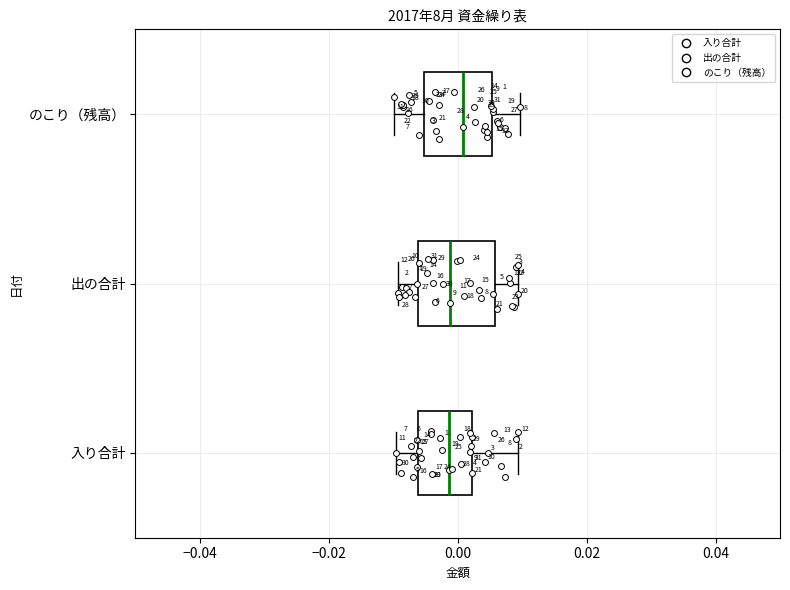

Reading bottom to top, transcribe this box plot: for each box, give where its median line is, the range the box spans, and where its two whiskers end, as read against the x-axis. The values are not printed on the chart, so give them approximately, as read against the axis.

入り合計: median -0.002, box -0.006 to 0.002, whiskers -0.010 to 0.010
出の合計: median -0.002, box -0.006 to 0.006, whiskers -0.010 to 0.010
のこり（残高）: median 0.000, box -0.006 to 0.006, whiskers -0.010 to 0.010